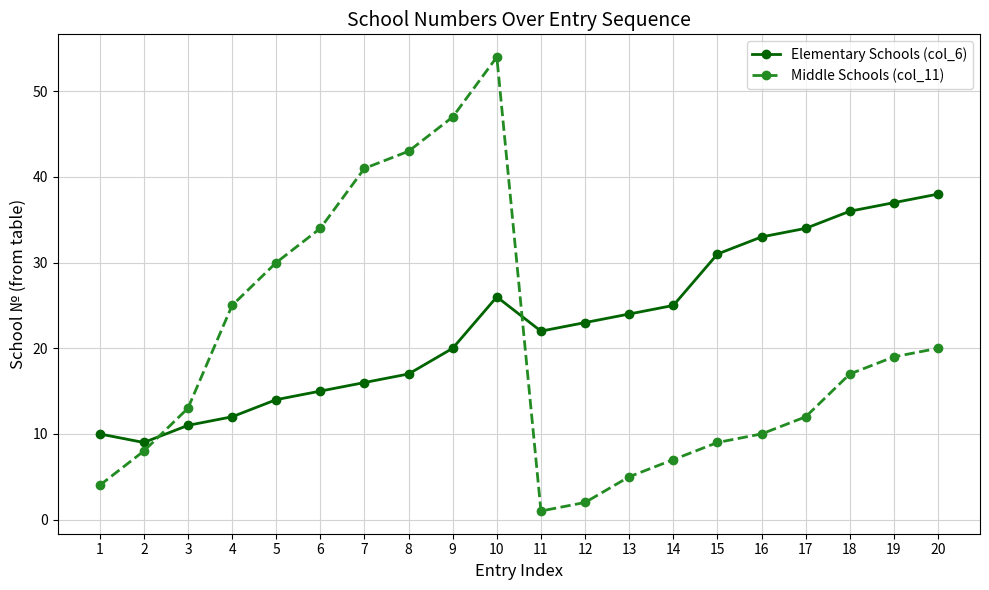

What are all the series names shown in the legend?

Elementary Schools (col_6), Middle Schools (col_11)